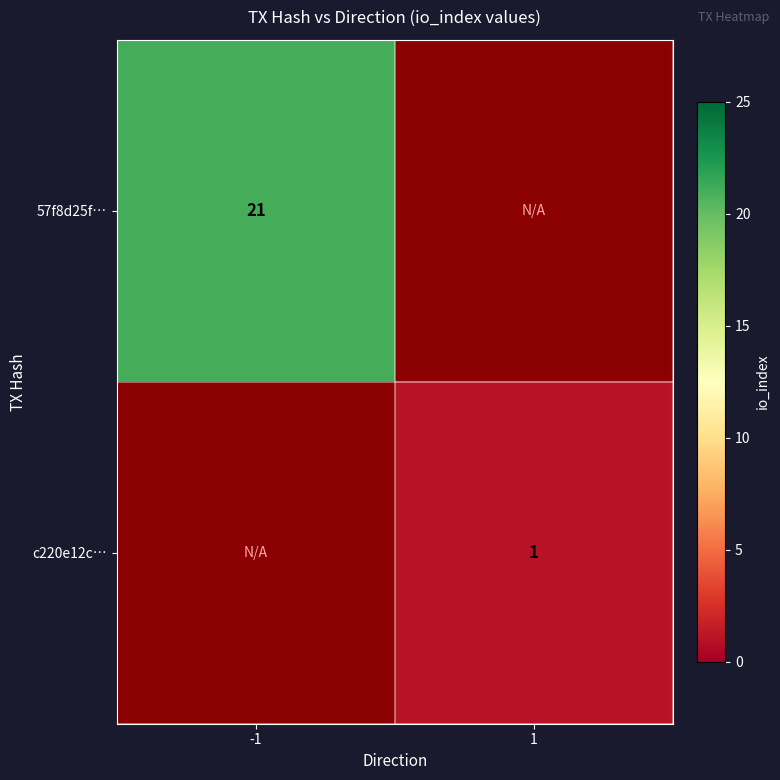

The c220e12c… series shows 1 at 1. True or false?

True